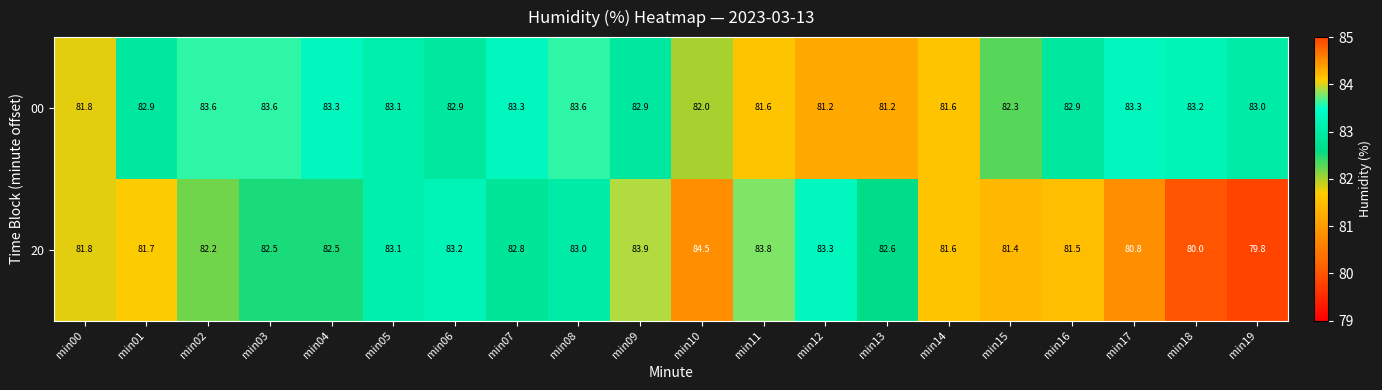

What is the spread (max minus min) of values at min18?

3.2